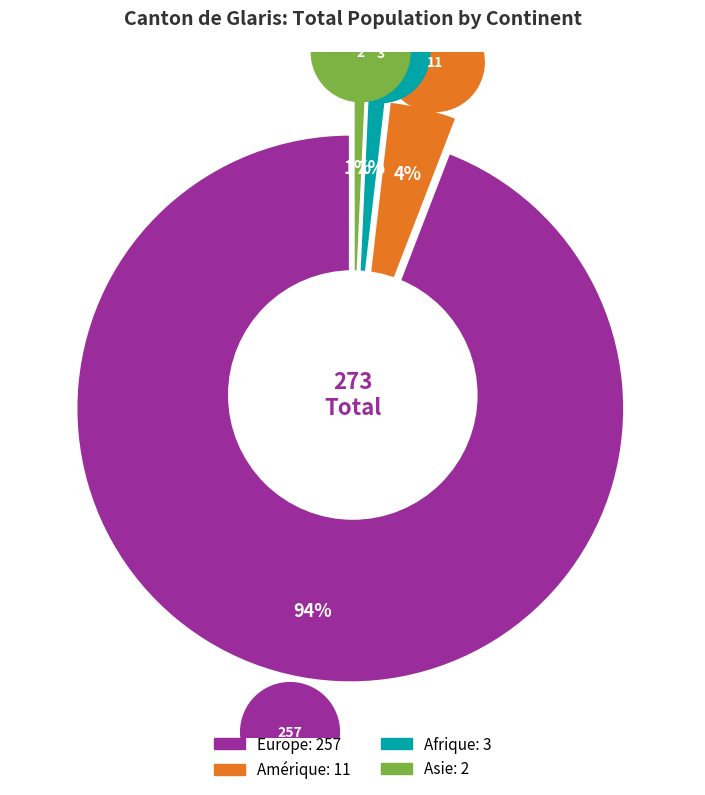

How much of the chart is everything except Afrique?

98.9%